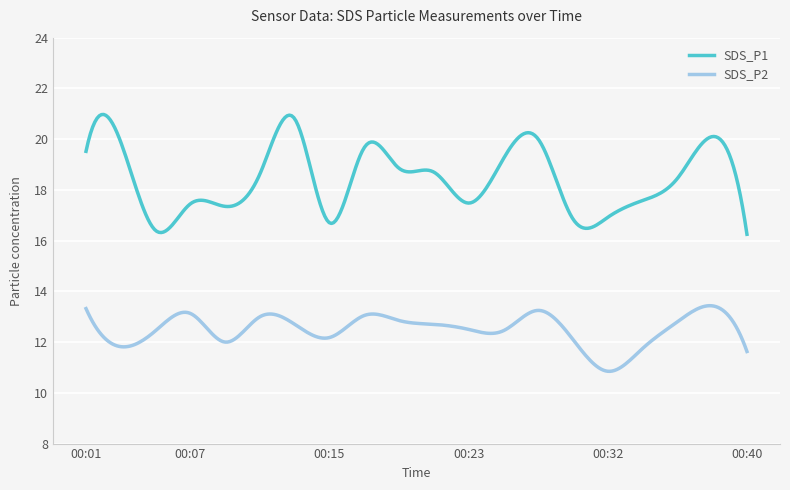

What is the difference between the maximum and minimum values in the SDS_P1 series?

4.7